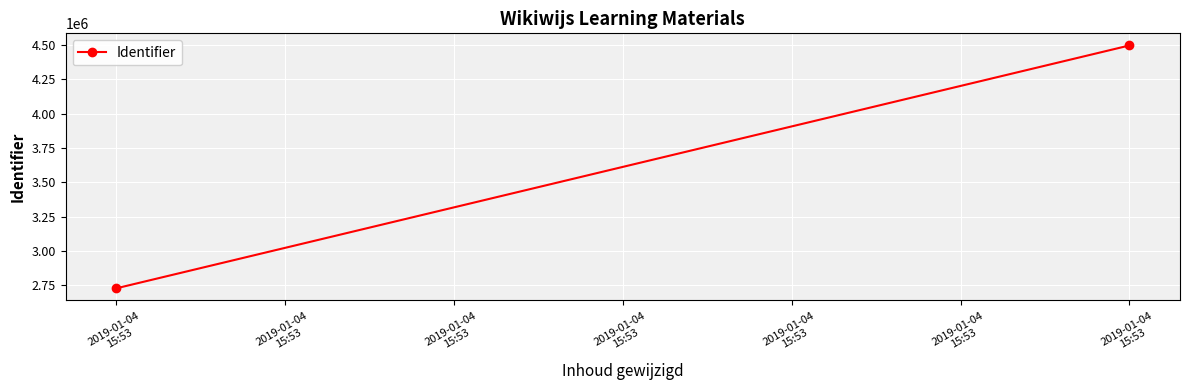

What is the value of the 2nd point from the left?

2726088